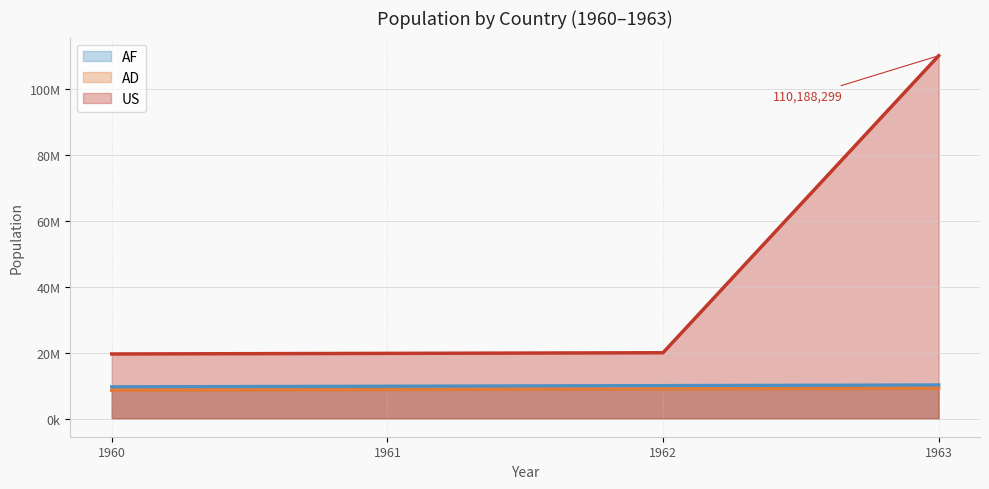

Between 1963 and 1960, which is larger?

1963